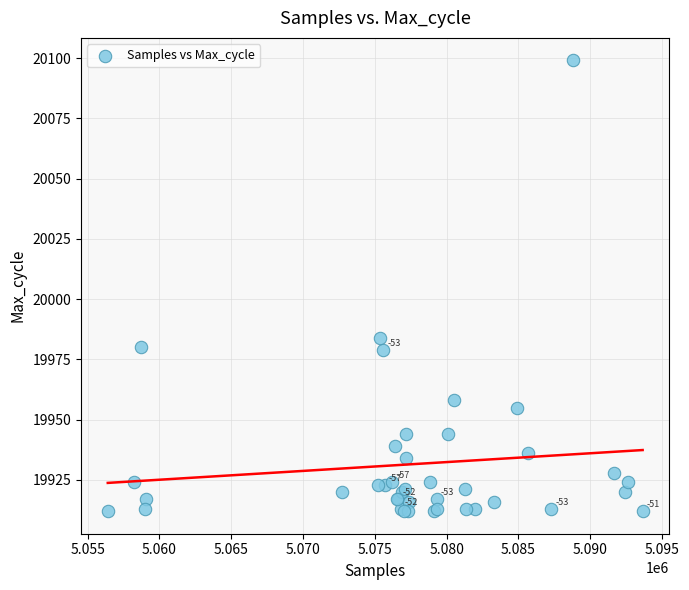

What Y value in the scatter plot is closest to 20005?

19984